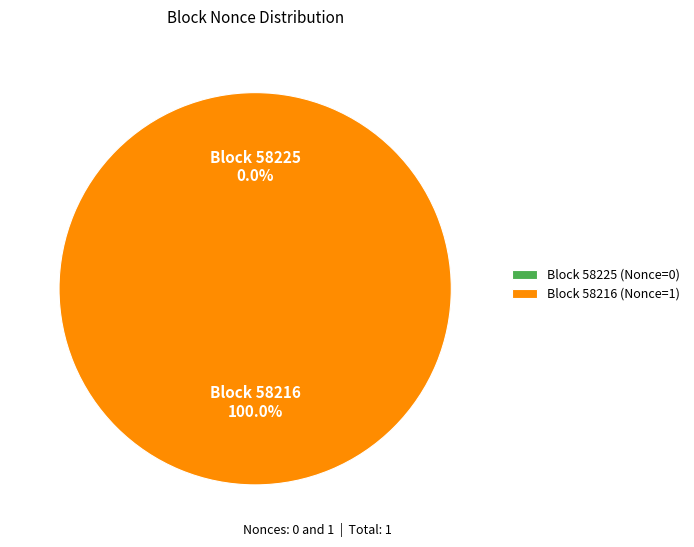

Which category accounts for the majority?

58216